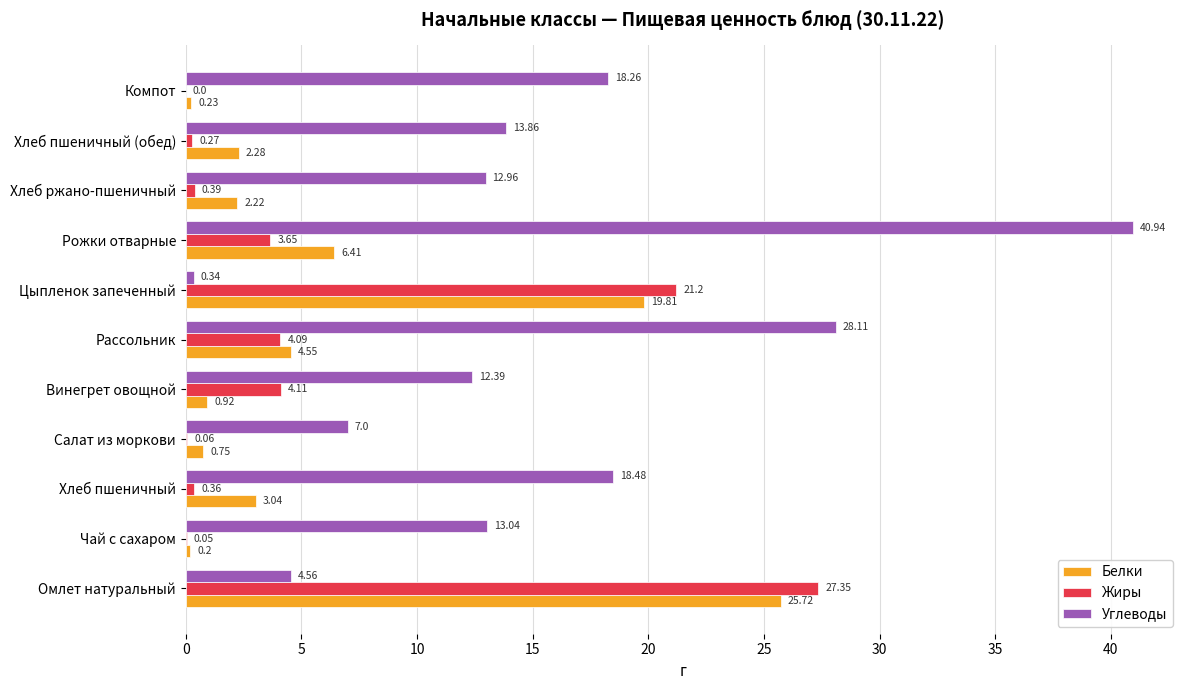

At which label is Жиры closest to 13?

Цыпленок запеченный